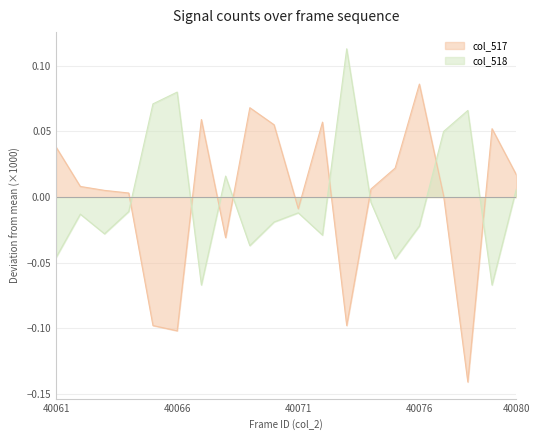

Between 40070 and 40066, which is larger?

40070